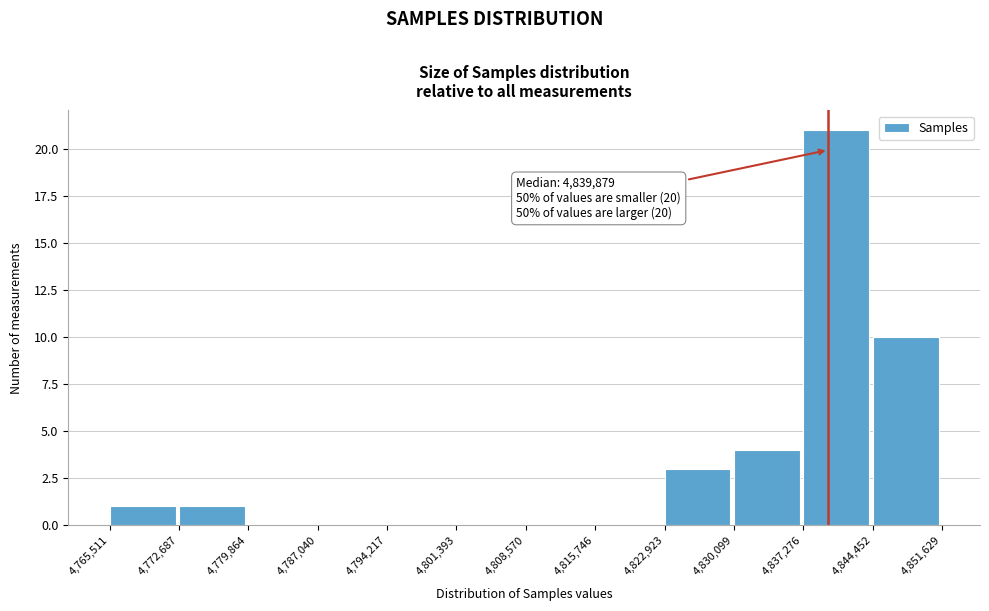

Over which range of the x-axis is the bar tallest?

4,837,276 to 4,844,452